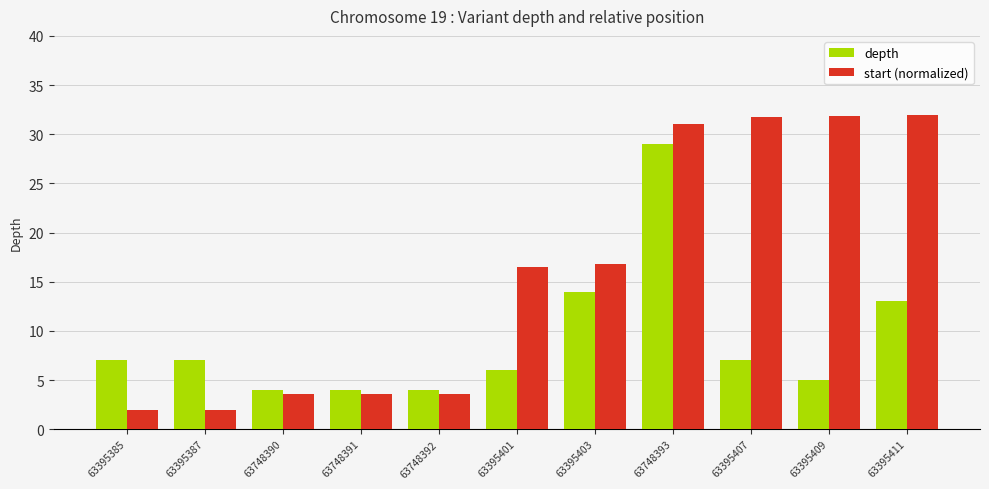

The value of depth at 63395387 is 4.8. True or false?

False